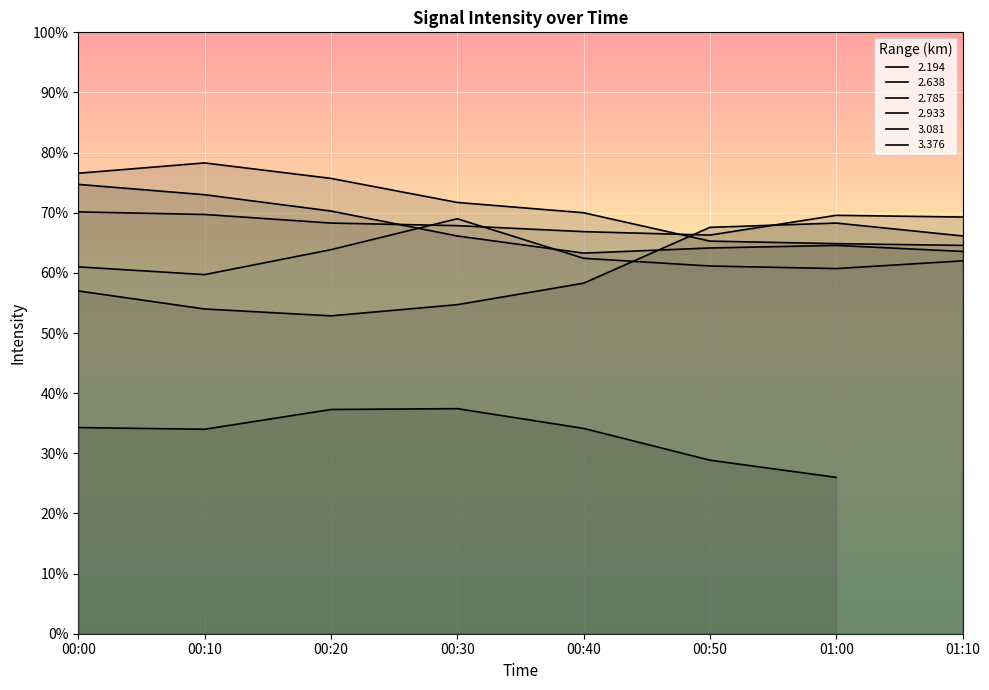

What is the approximate value of   3.376 at 00:20?

63.9